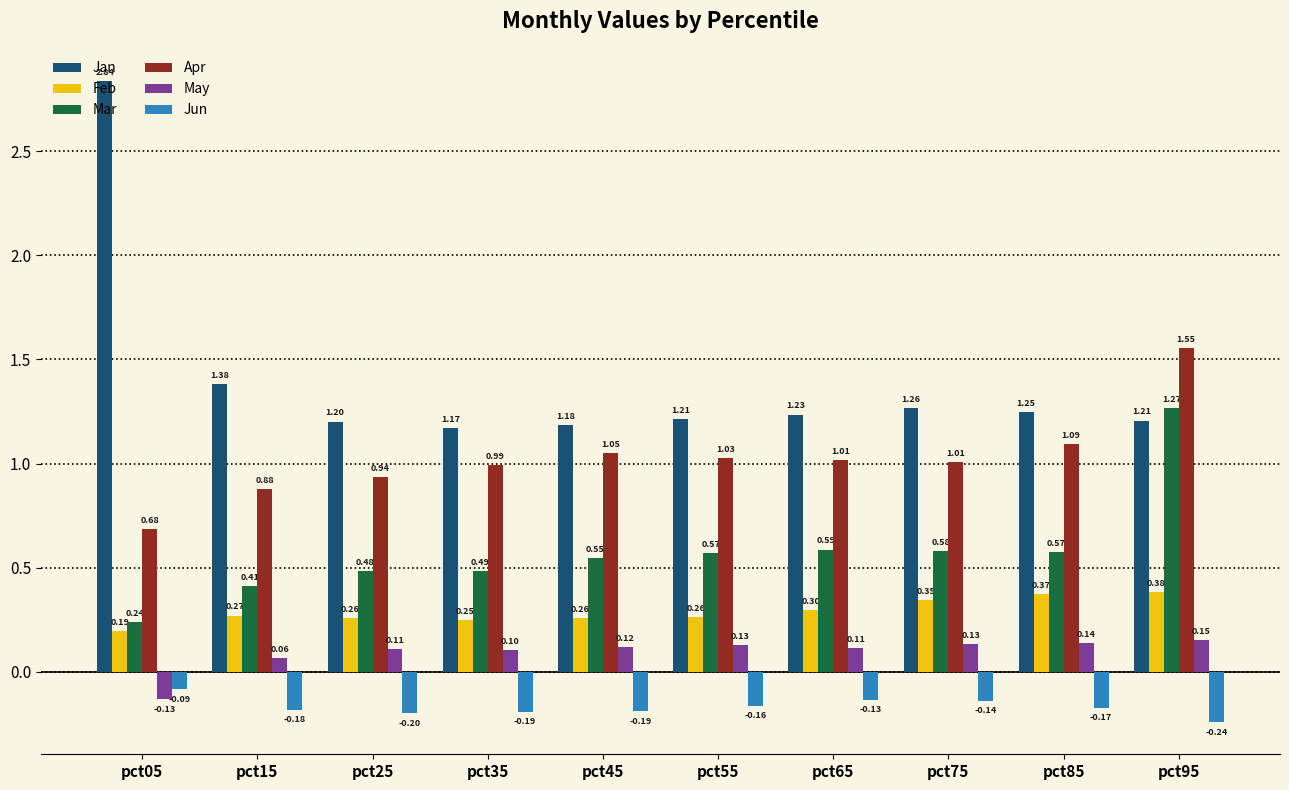

How many groups of bars are there?

10